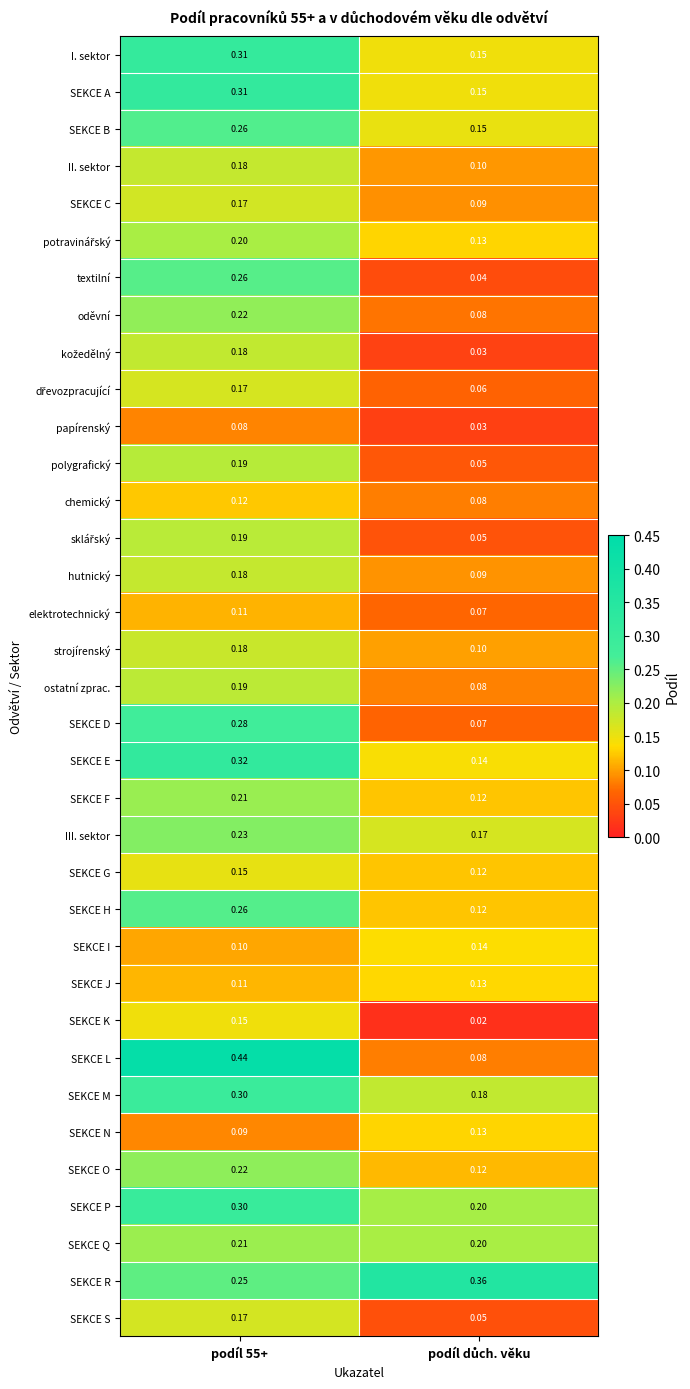

Which series has the largest range (max minus min)?

SEKCE L